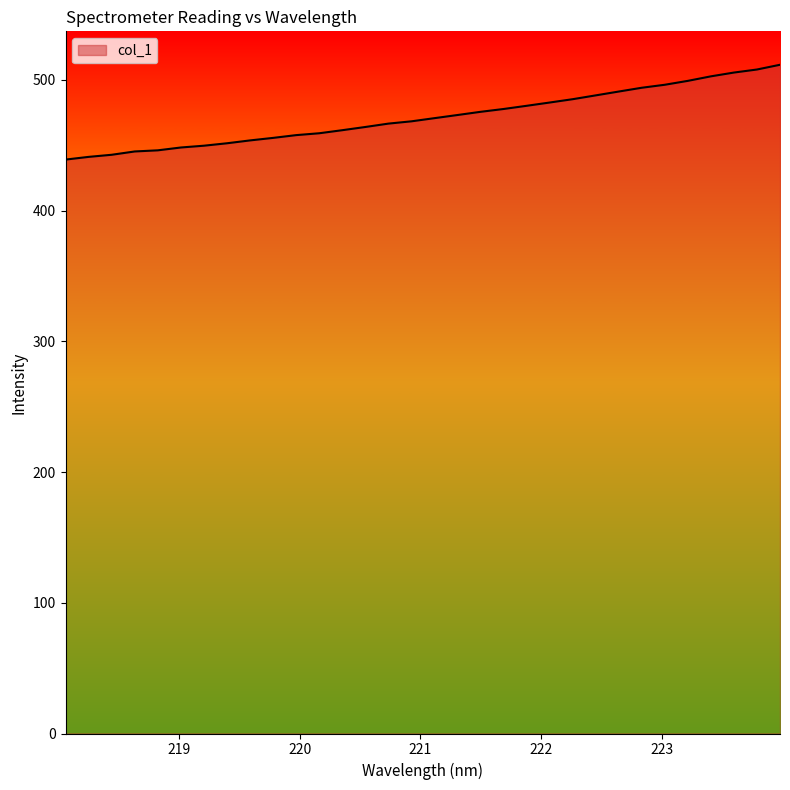

What is the difference between the maximum and minimum values?

72.5